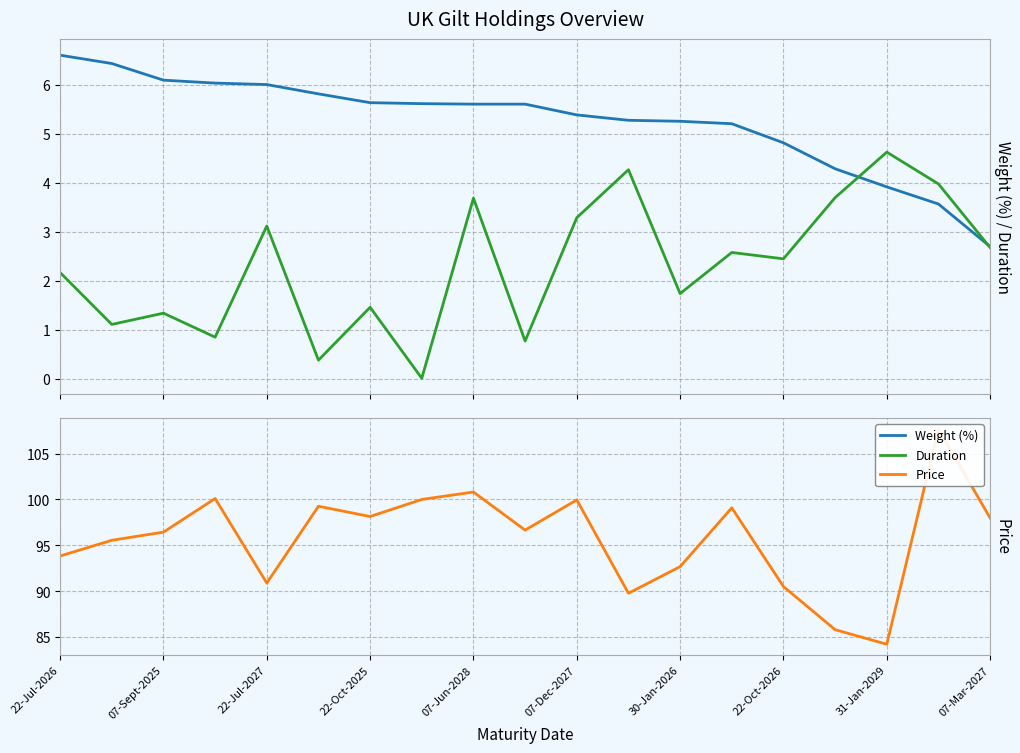

How many data points in Price are less than 96?

8